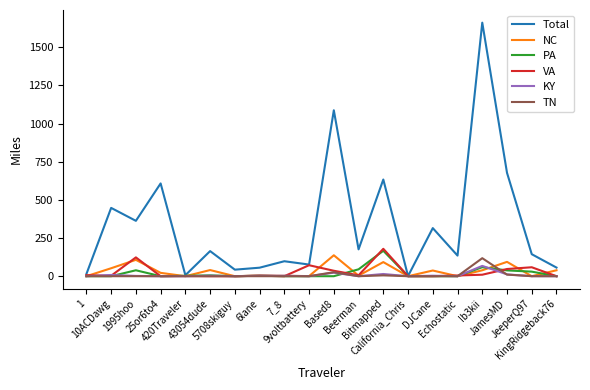

Which series has the largest range (max minus min)?

Total